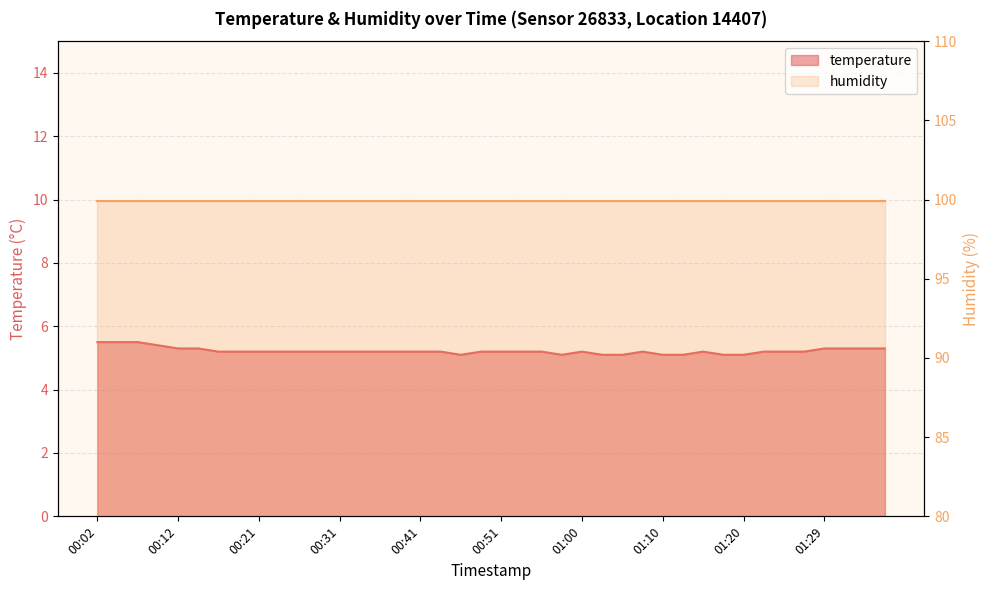

The value at 01:25 is 1.9. True or false?

False